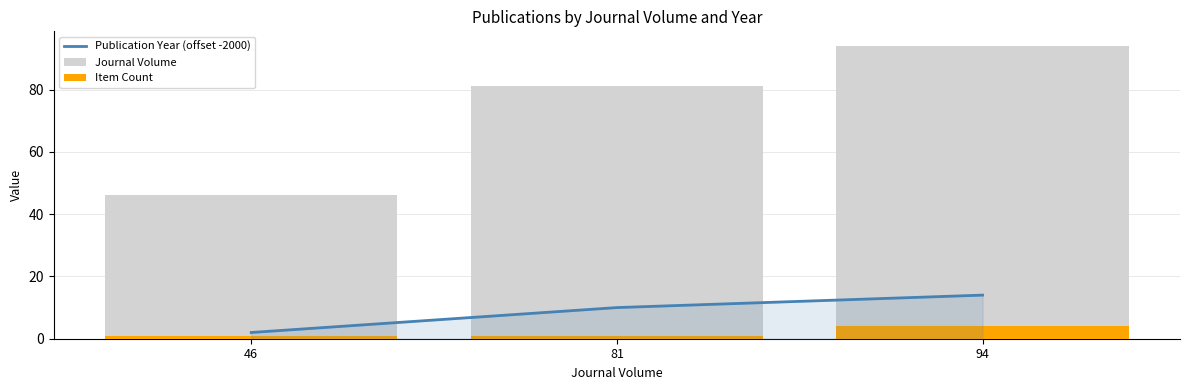

Where is Publication Year (offset -2000) nearest to the value 8?

81